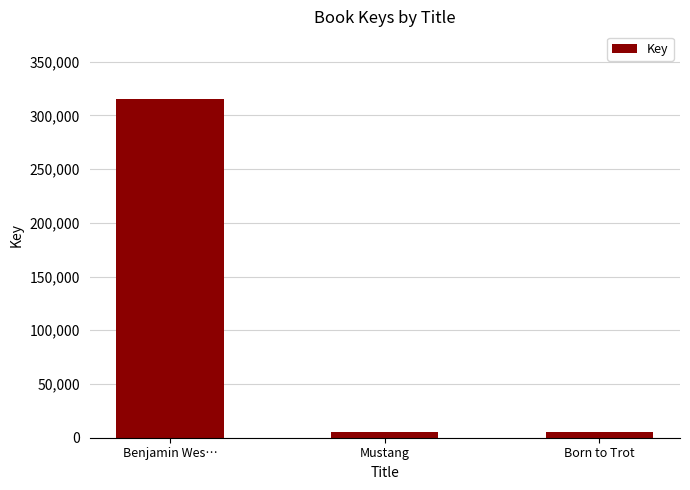

The value at Benjamin Wes… is 74732. True or false?

False